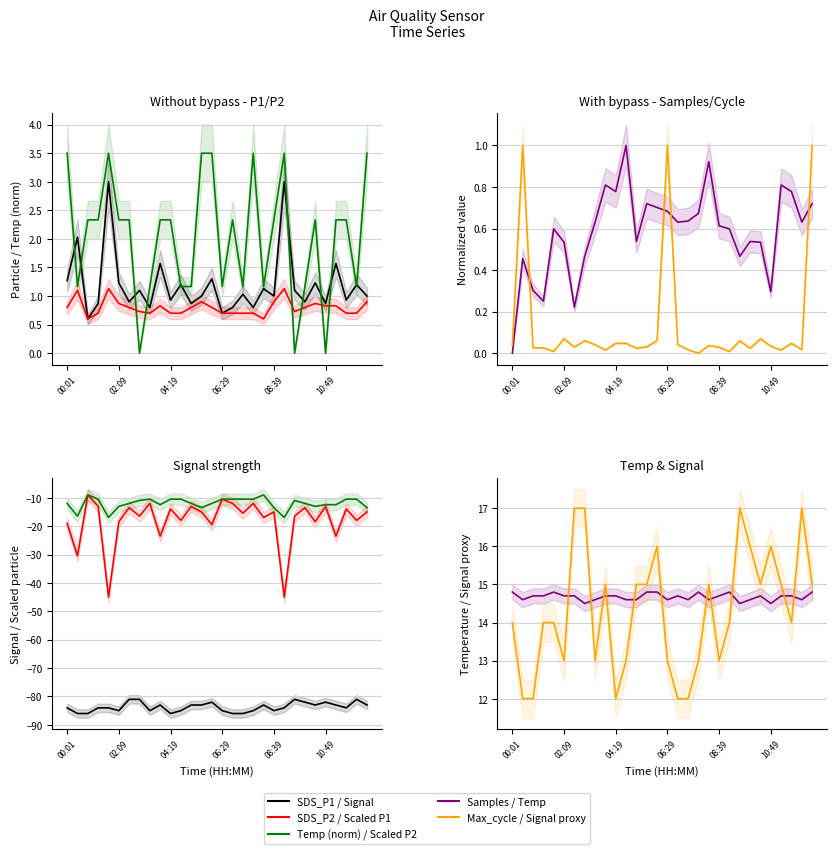

At which label is SDS_P2 closest to 0?

00:52